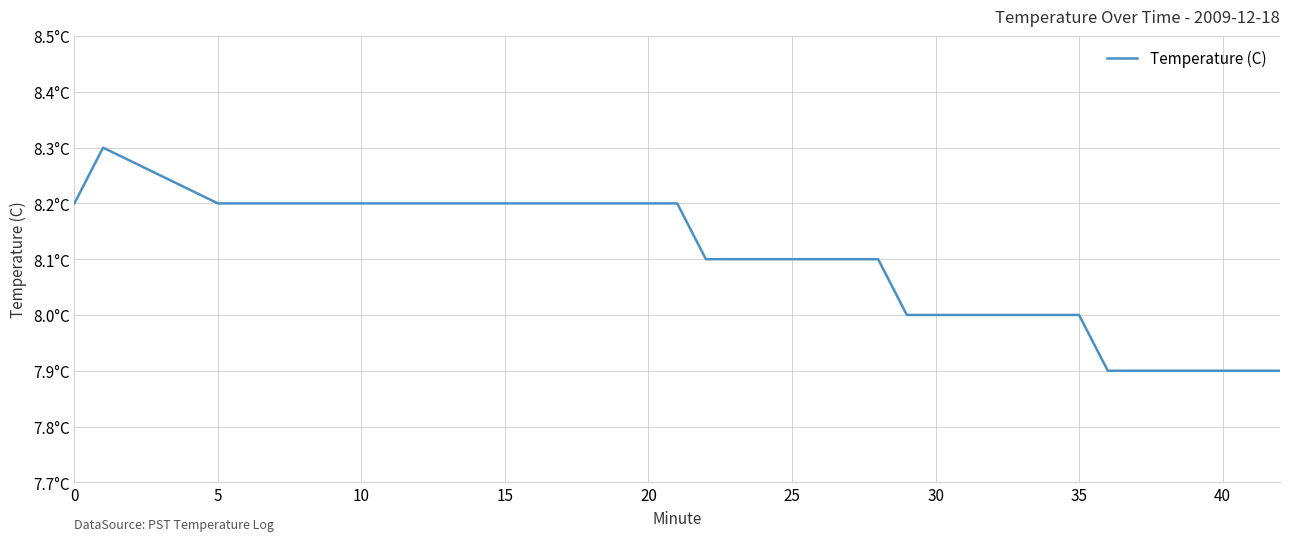

What is the value of the 22nd point from the left?

8.1